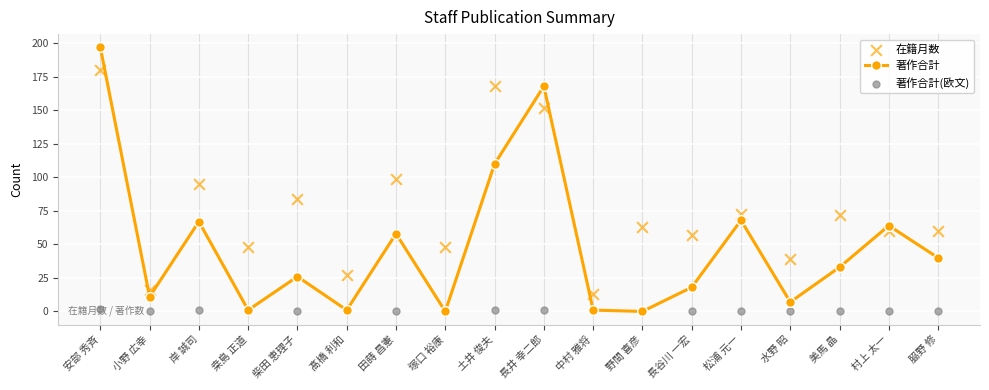

What is the total value across all series at 中村 雅将?

14